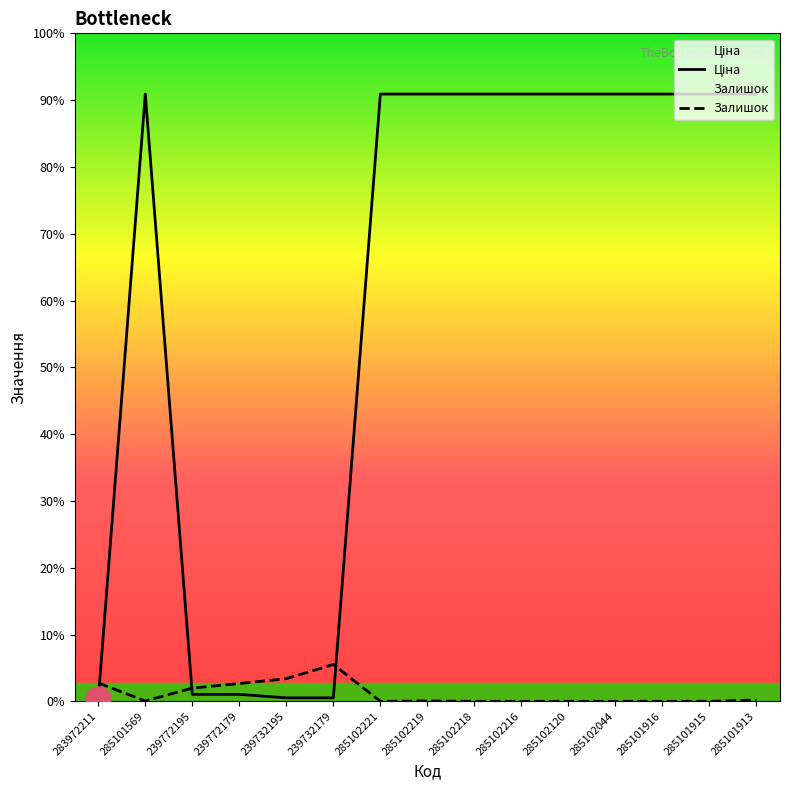

Between 239732195 and 239772195, which is larger?

239772195